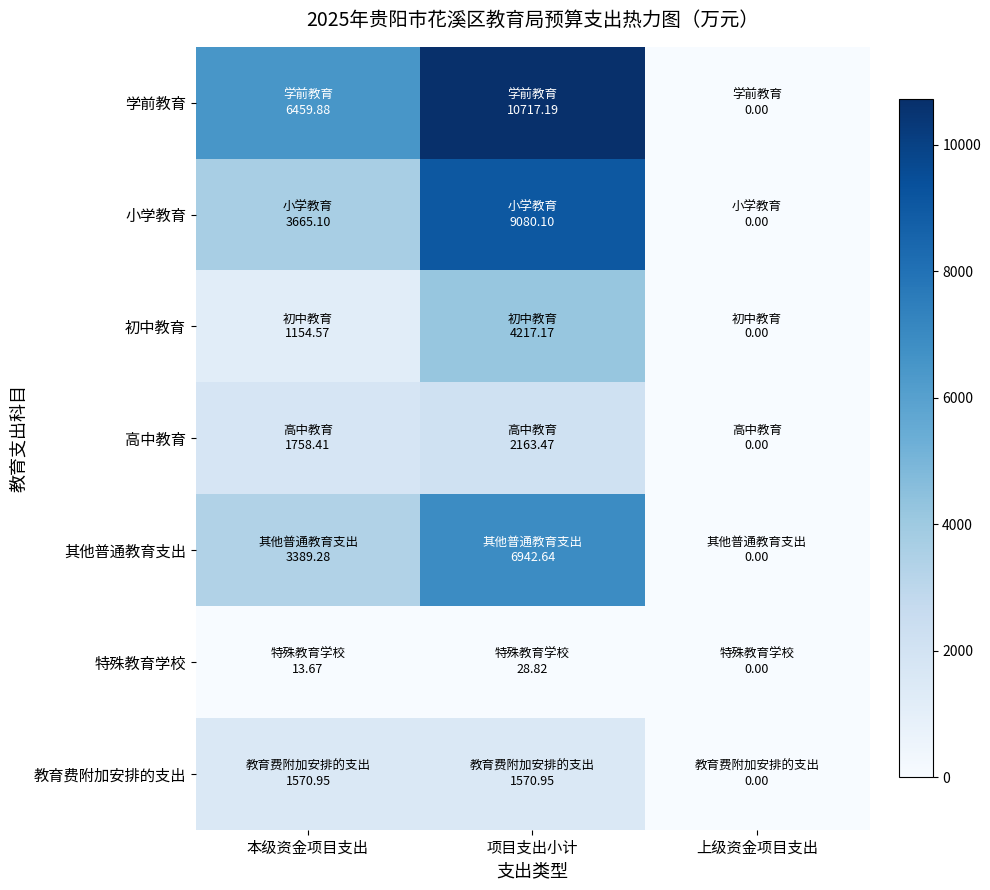

How many data points does each series have?

3